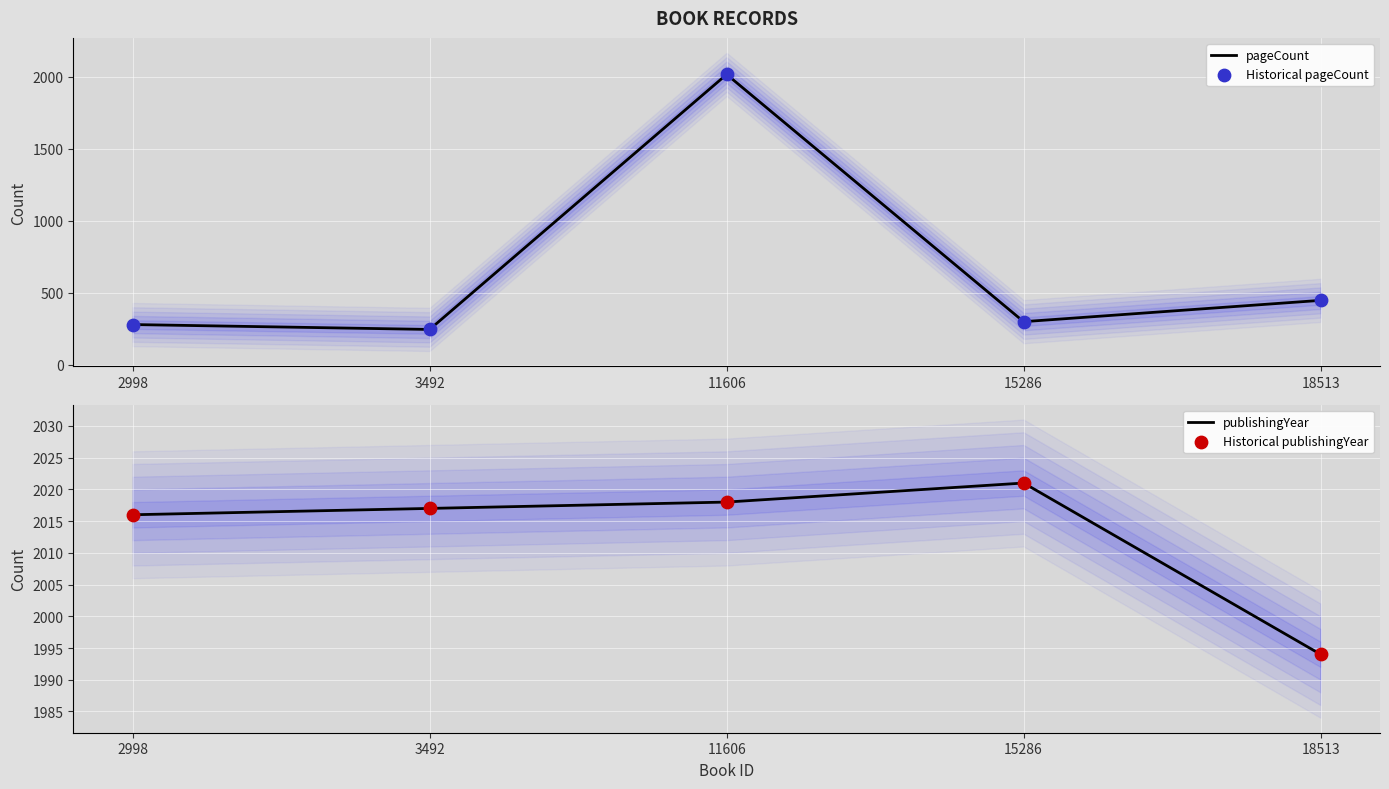

At which category is the sum across all series the highest?

11606